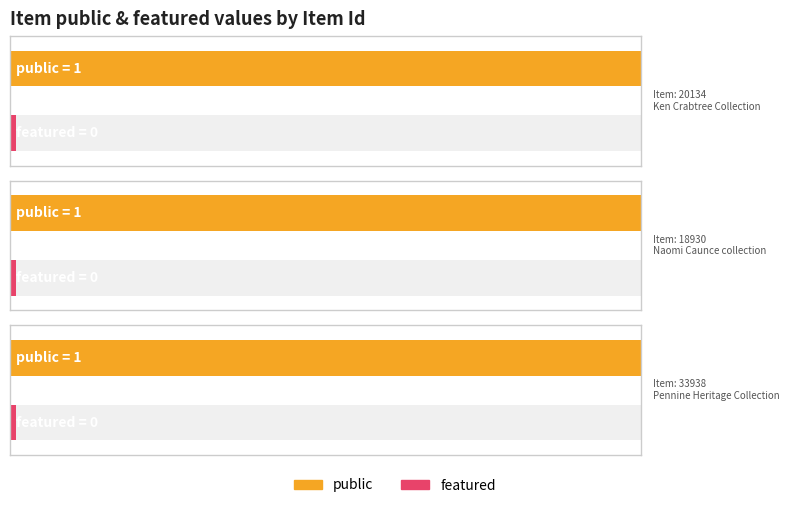

Between 20134 and 18930, which series saw the biggest shift?

public